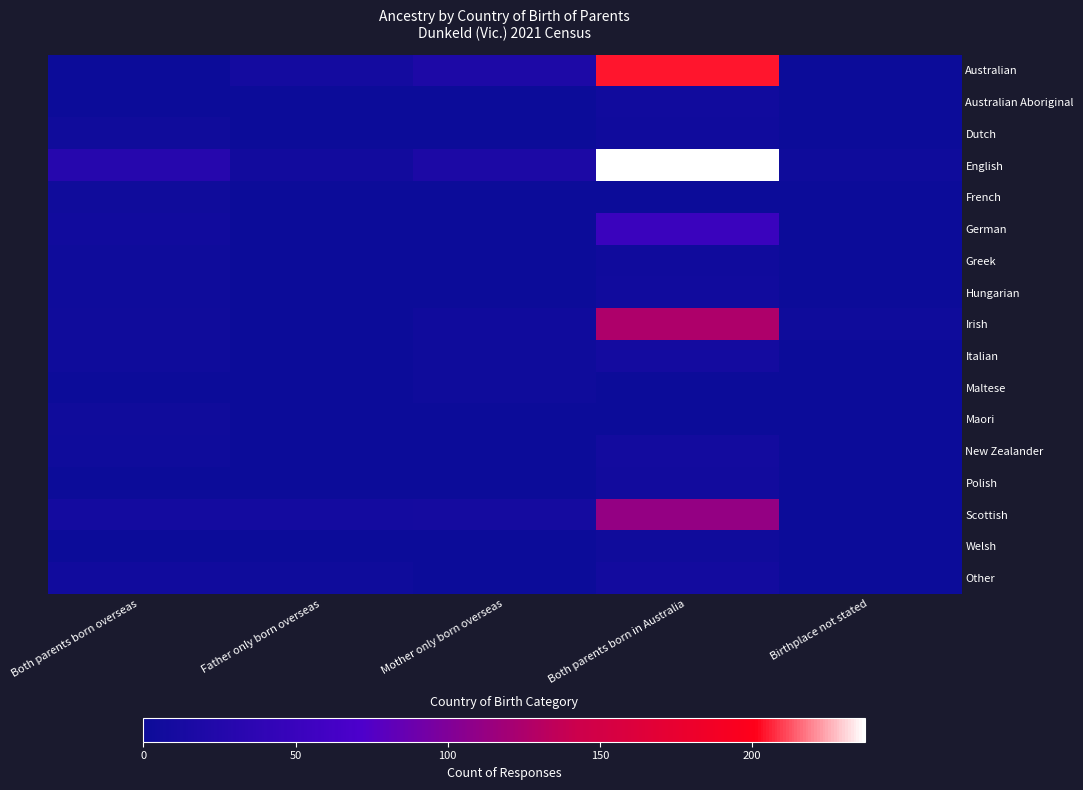

What is the total value across all series at Both parents born in Australia?

787